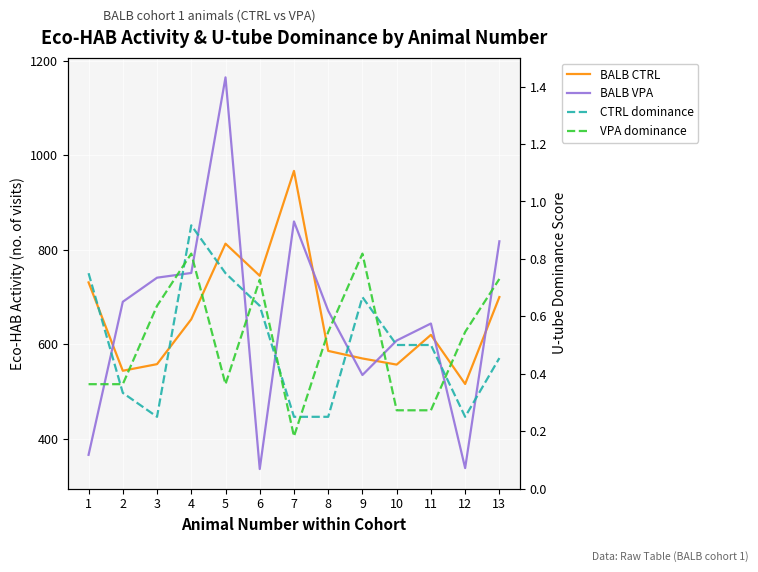

What are all the series names shown in the legend?

BALB CTRL, BALB VPA, CTRL dominance, VPA dominance